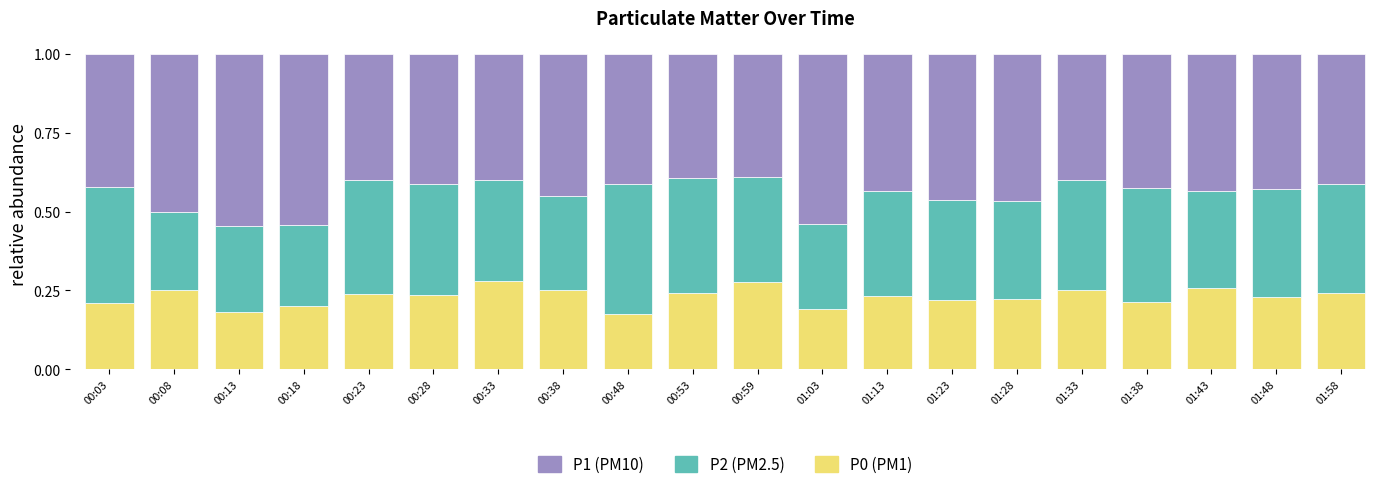

How many distinct data groups are displayed?

3